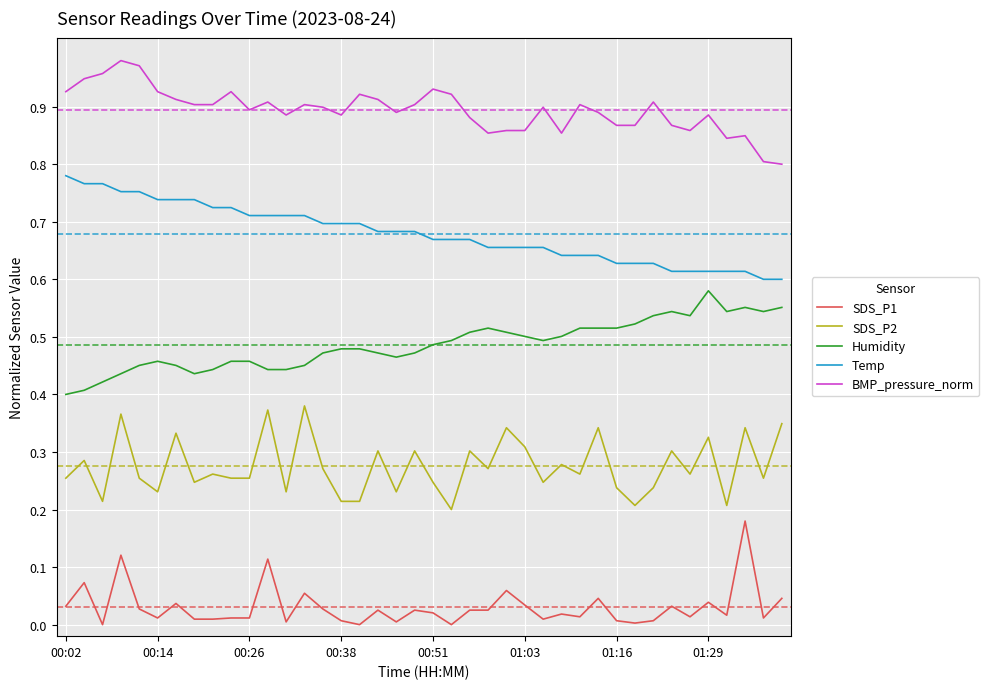

True or false: Humidity and Temp cross at least once.

False